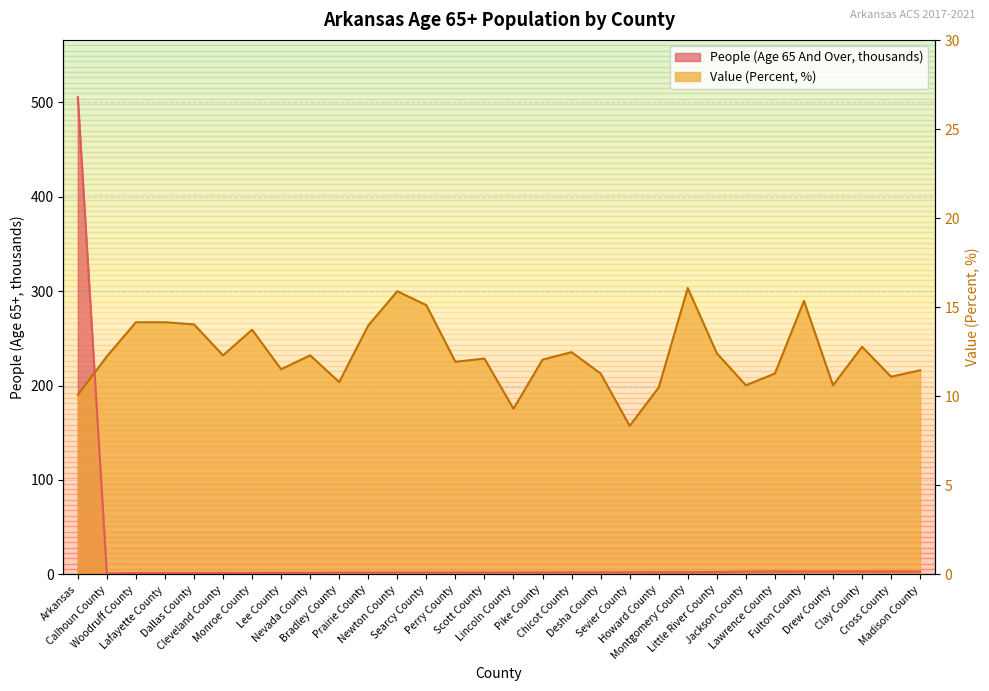

The value of People (Age 65 And Over) at Bradley County is 1.9. True or false?

True